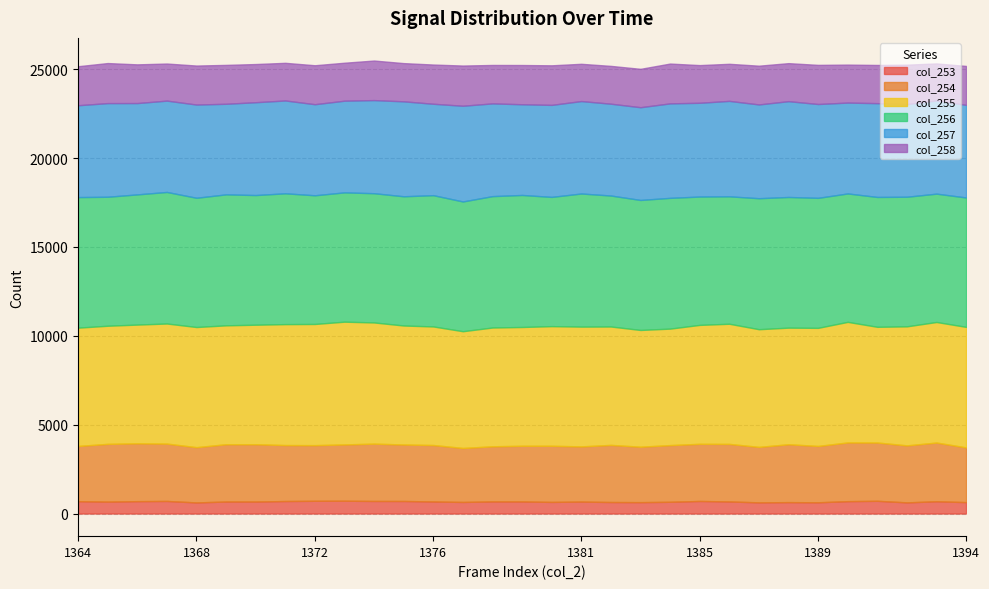

What is the spread (max minus min) of values at 1374?

6565